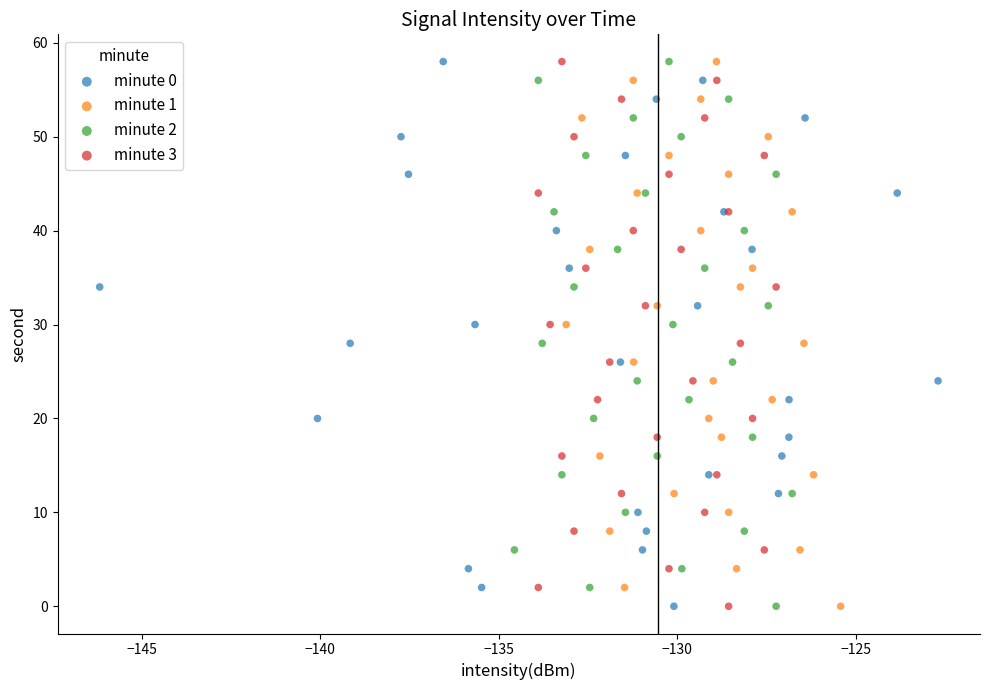

What are all the series names shown in the legend?

minute 0, minute 1, minute 2, minute 3